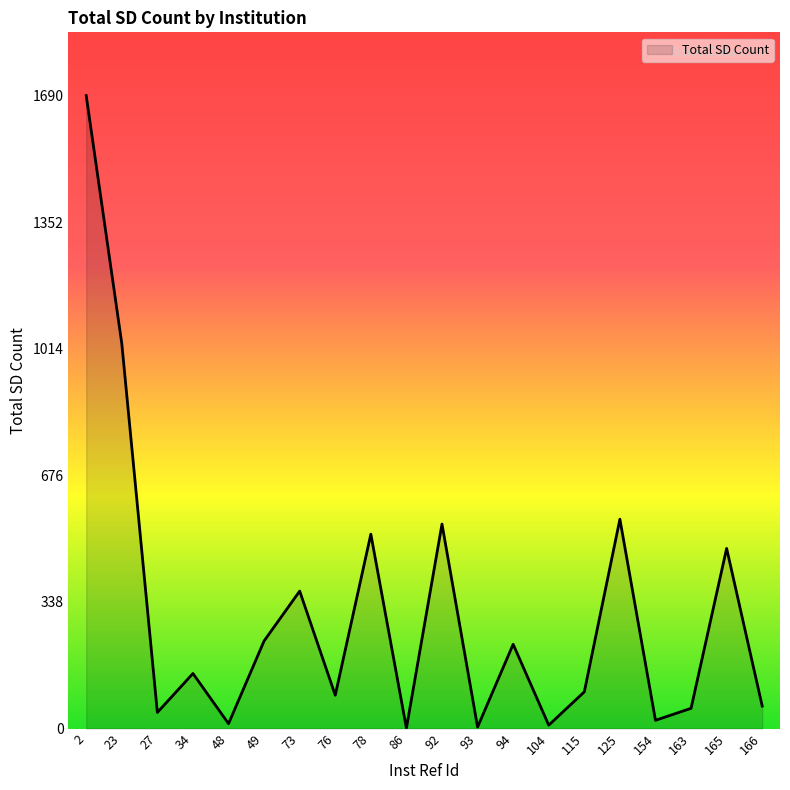

Which has a higher value, 78 or 2?

2